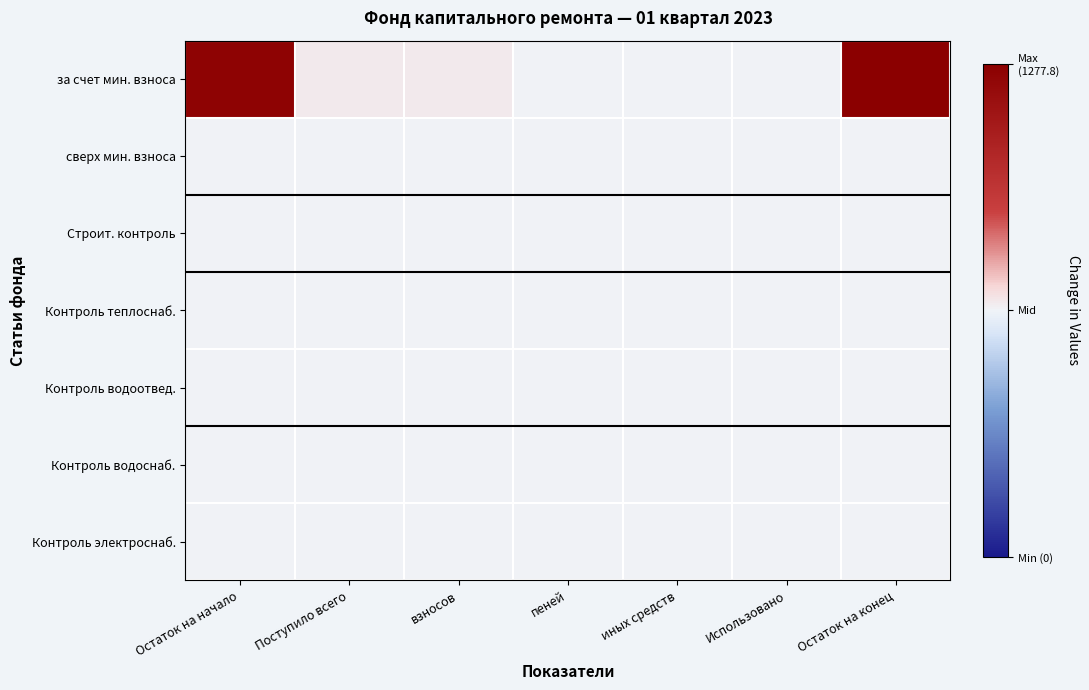

Reading right to left, what are all the values shown in this chart?

за счет мин. взноса: Остаток на конец=1277.8	Использовано=0.0	иных средств=0.0	пеней=0.3	взносов=46.6	Поступило всего=47.0	Остаток на начало=1230.9
сверх мин. взноса: Остаток на конец=0.0	Использовано=0.0	иных средств=0.0	пеней=0.0	взносов=0.0	Поступило всего=0.0	Остаток на начало=0.0
Строит. контроль: Остаток на конец=0.0	Использовано=0.0	иных средств=0.0	пеней=0.0	взносов=0.0	Поступило всего=0.0	Остаток на начало=0.0
Контроль теплоснаб.: Остаток на конец=0.0	Использовано=0.0	иных средств=0.0	пеней=0.0	взносов=0.0	Поступило всего=0.0	Остаток на начало=0.0
Контроль водоотвед.: Остаток на конец=0.0	Использовано=0.0	иных средств=0.0	пеней=0.0	взносов=0.0	Поступило всего=0.0	Остаток на начало=0.0
Контроль водоснаб.: Остаток на конец=0.0	Использовано=0.0	иных средств=0.0	пеней=0.0	взносов=0.0	Поступило всего=0.0	Остаток на начало=0.0
Контроль электроснаб.: Остаток на конец=0.0	Использовано=0.0	иных средств=0.0	пеней=0.0	взносов=0.0	Поступило всего=0.0	Остаток на начало=0.0